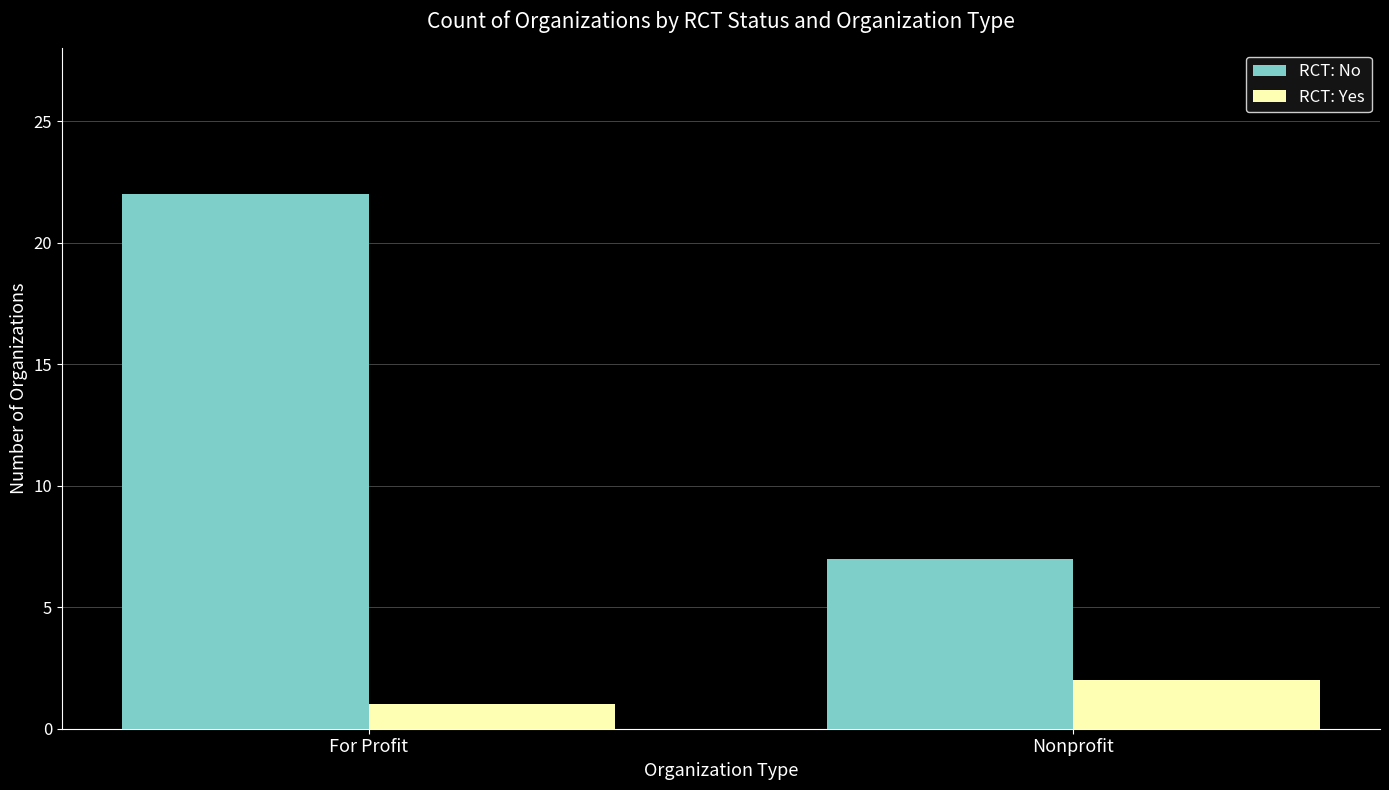

How many data points in RCT: No are less than 22?

1